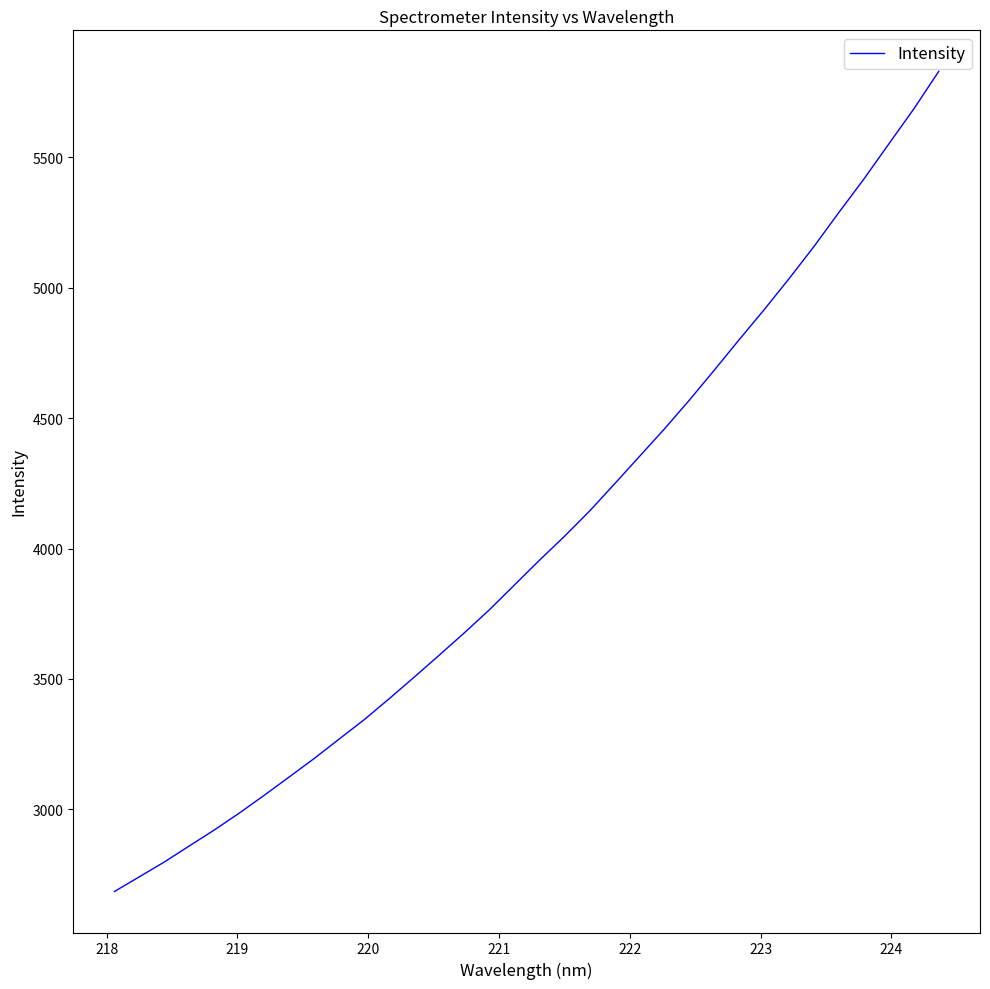

How many lines are shown in the chart?

1